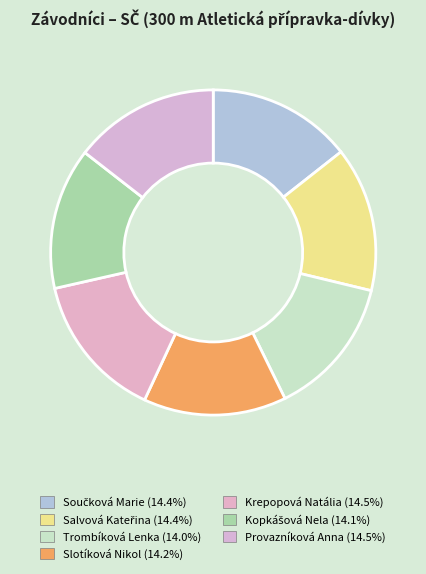

To the nearest percent, what percentage of the pie is Krepopová Natália?

15%